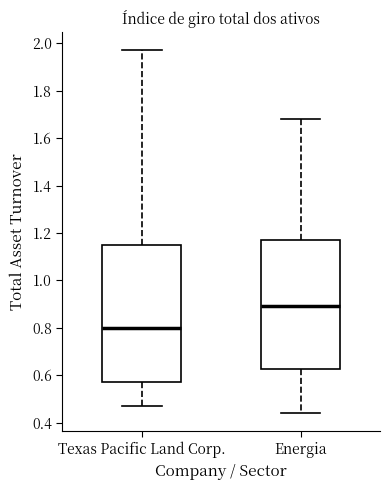

Reading left to right, transcribe this box plot: for each box, give where its median line is, the range the box spans, and where its two whiskers end, as read against the y-axis. The values are not printed on the chart, so give them approximately, as read against the axis.

Texas Pacific Land Corp.: median 0.80, box 0.58 to 1.16, whiskers 0.48 to 1.98
Energia: median 0.90, box 0.62 to 1.18, whiskers 0.44 to 1.68